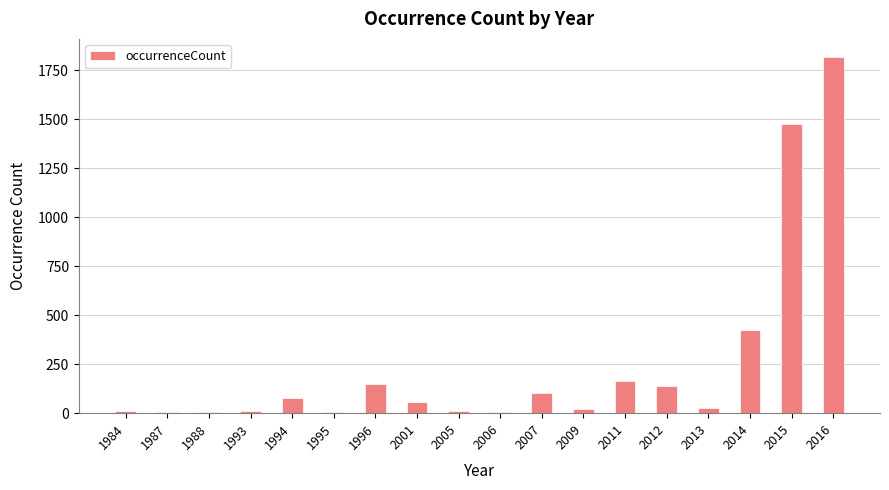

What is the change in value from 2007 to 2012?

+36